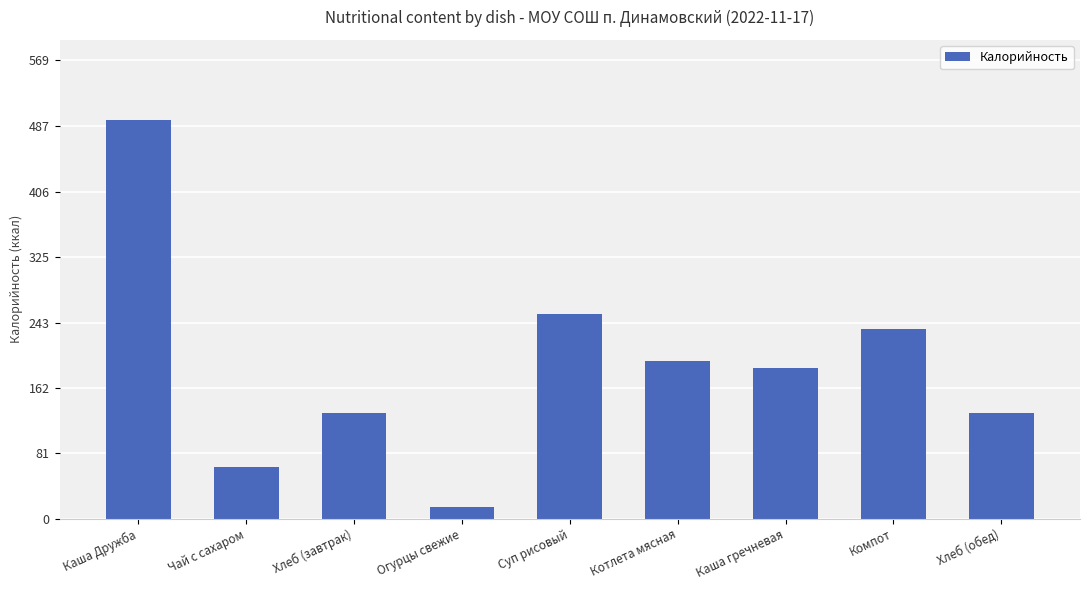

What is the sum of all values?

1708.8